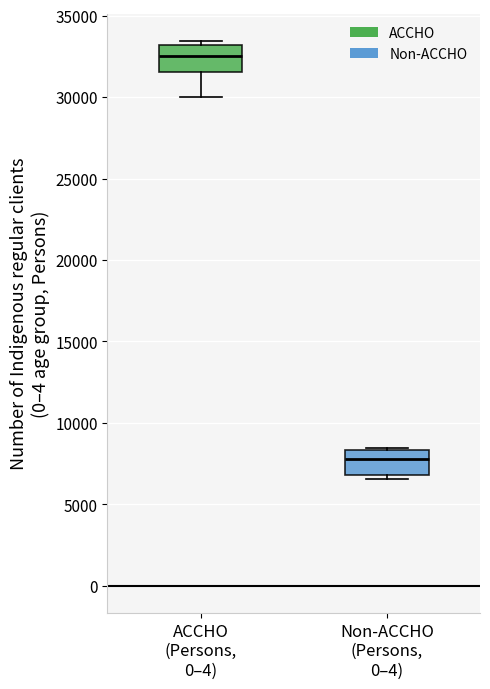

Reading left to right, transcribe this box plot: for each box, give where its median line is, the range the box spans, and where its two whiskers end, as read against the y-axis. The values are not printed on the chart, so give them approximately, as read against the axis.

ACCHO (Persons, 0–4): median 32500, box 31500 to 33000, whiskers 30000 to 33500
Non-ACCHO (Persons, 0–4): median 8000, box 7000 to 8500, whiskers 6500 to 8500 (just above the box's upper edge)